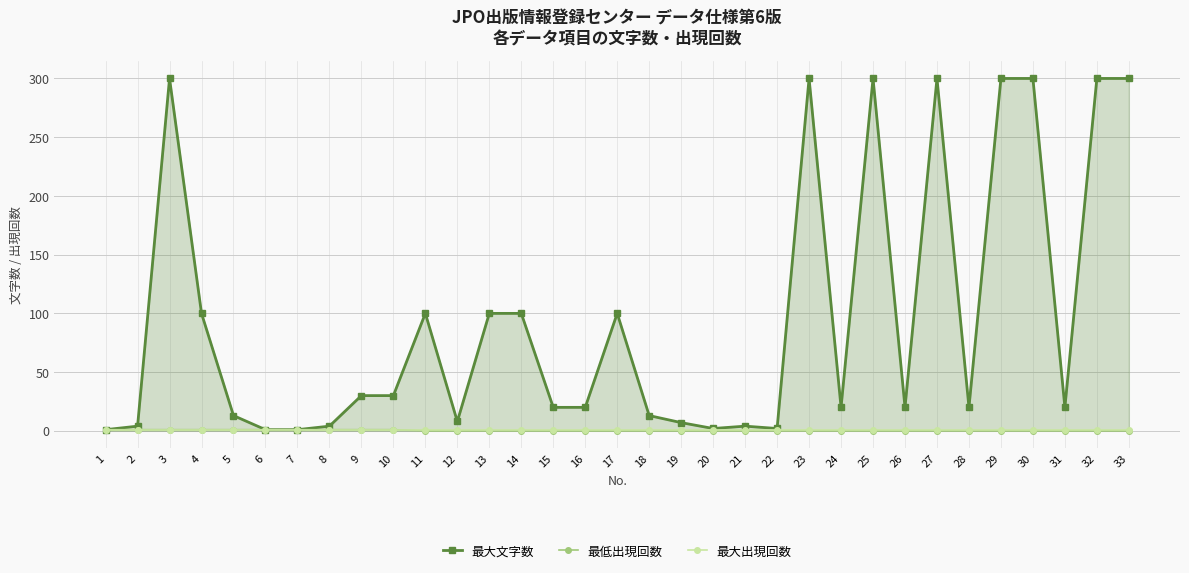

What is the maximum value shown in the chart?

300